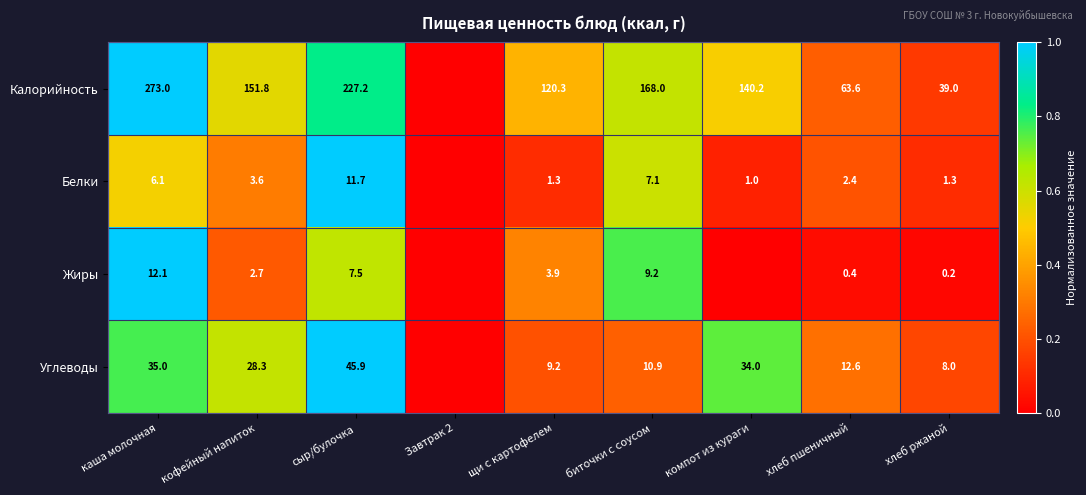

Is the value of Калорийность at хлеб пшеничный greater than the value of Жиры at хлеб пшеничный?

Yes